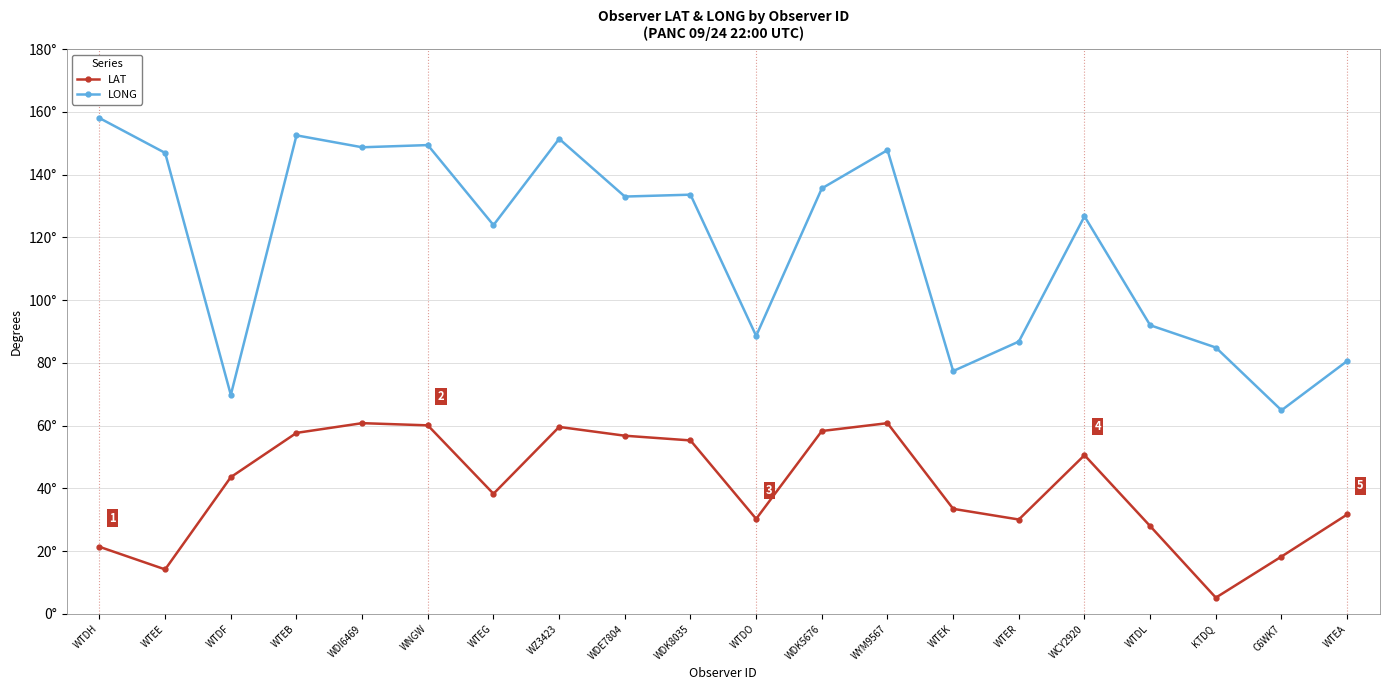

What is the sum of all LAT values?

814.6